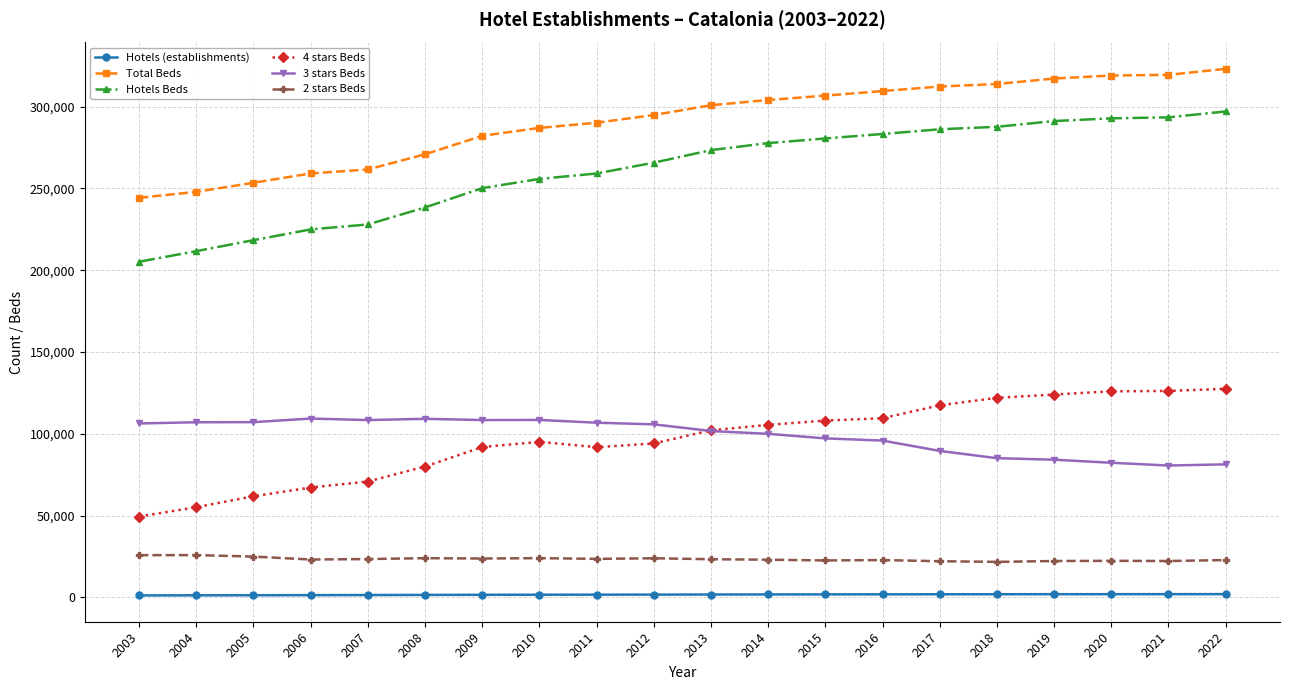

Is it true that 4 stars Beds equals 124031 at 2019?

True